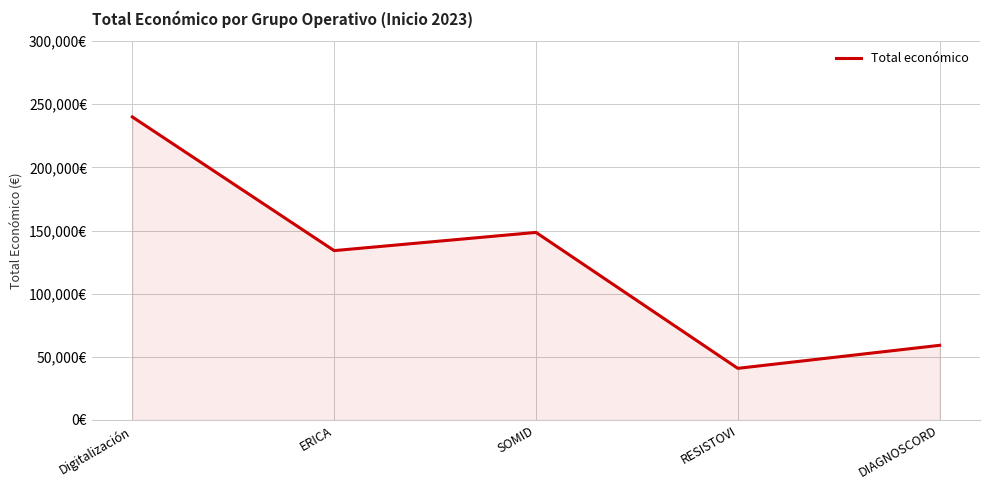

At which category does the data reach its first local valley?

ERICA